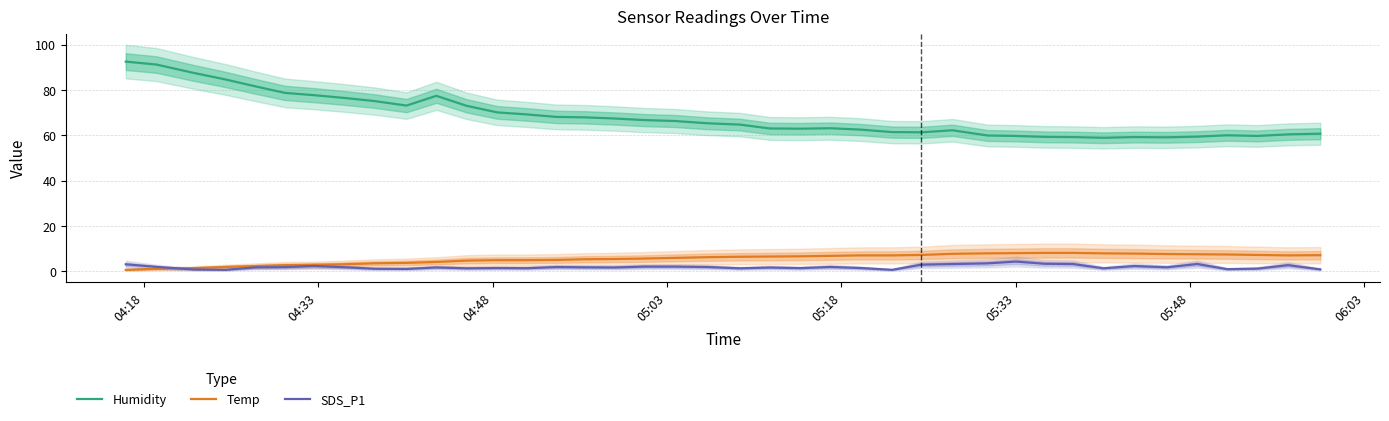

What is the smallest value displayed?

0.7